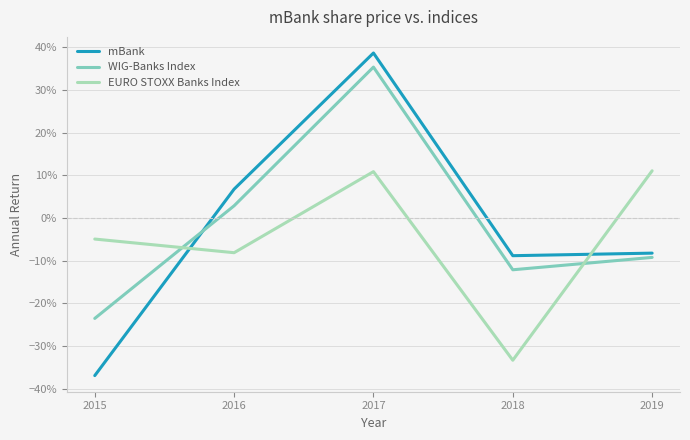

Between which two adjacent categories do mBank and WIG-Banks Index first intersect?

2015 and 2016